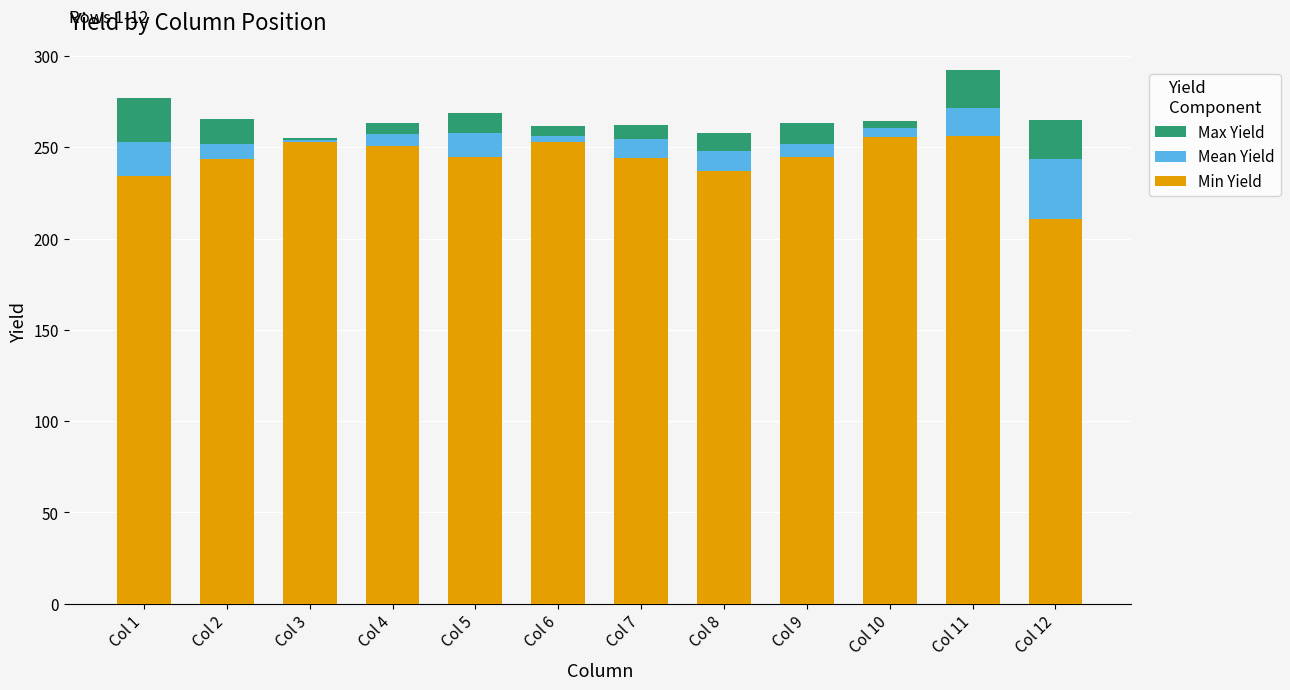

The value of Min Yield at Col 4 is 165.3. True or false?

False